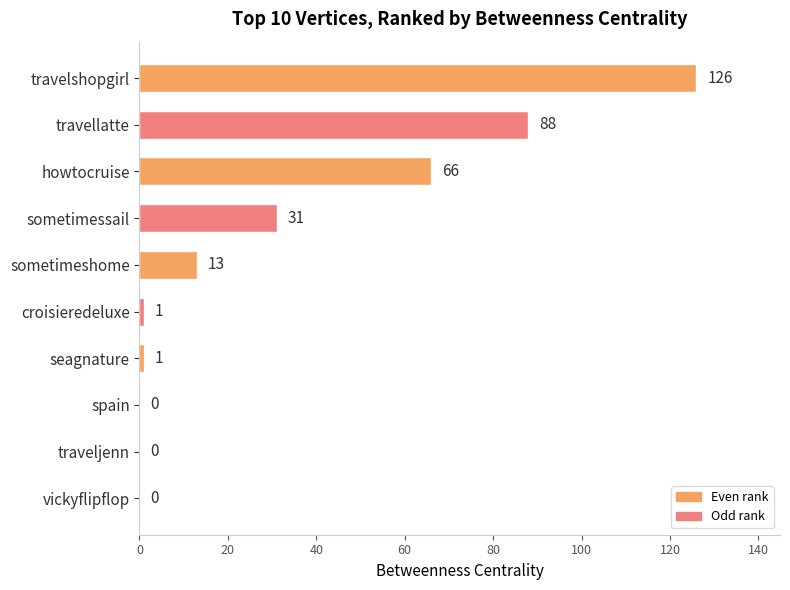

What is the change in value from travellatte to sometimeshome?

-75